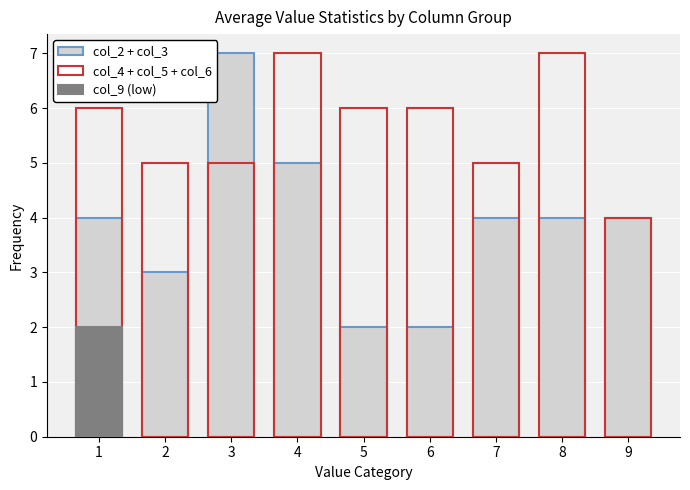

Rank the series at 8 from lowest to highest value.

col_2 + col_3, col_4 + col_5 + col_6